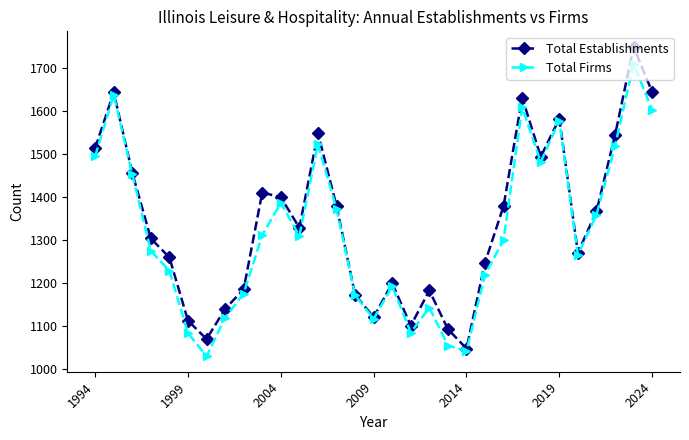

True or false: Total Firms has more than 0 interior local peaks.

True